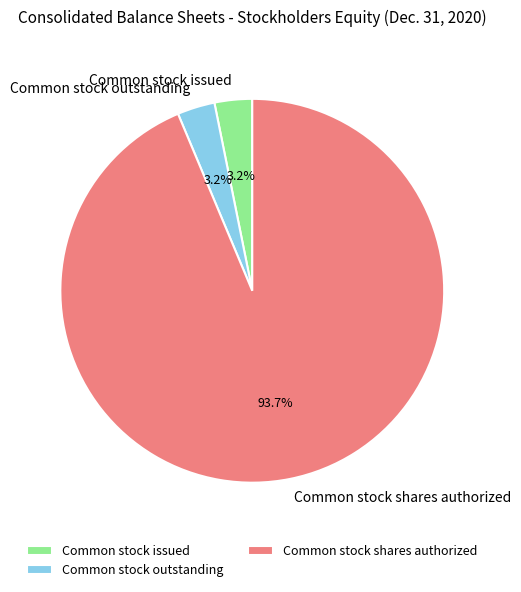

To the nearest percent, what portion does Common stock outstanding represent?

3%